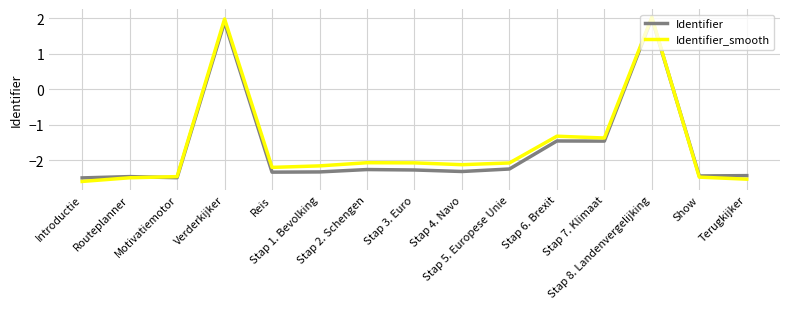

Which series has the widest spread of values?

Identifier_smooth